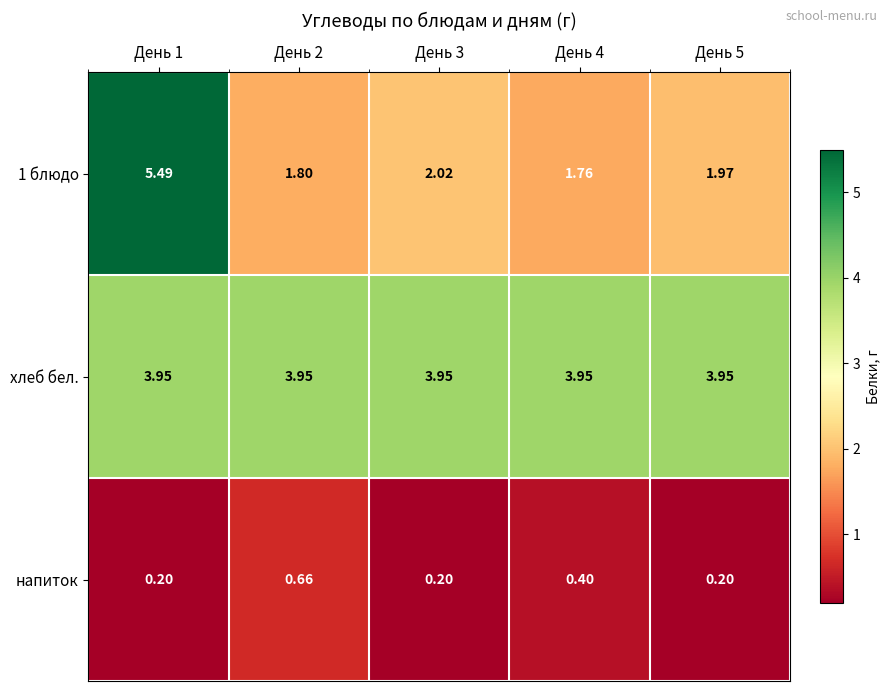

Is the value of напиток at День 1 greater than the value of 1 блюдо at День 5?

No